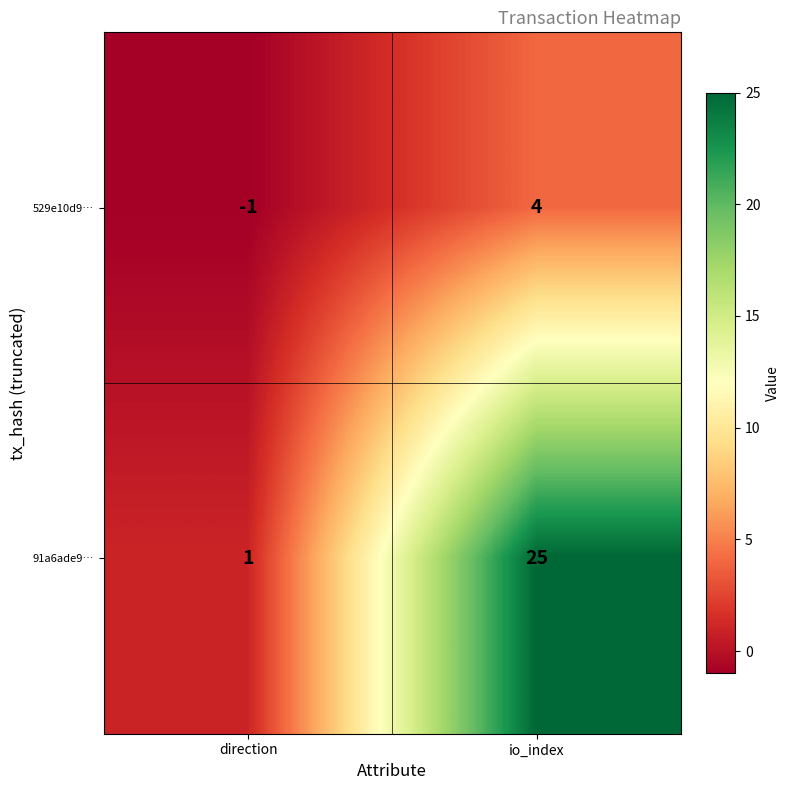

At direction, list the series in order from smallest to largest.

529e10d9…, 91a6ade9…